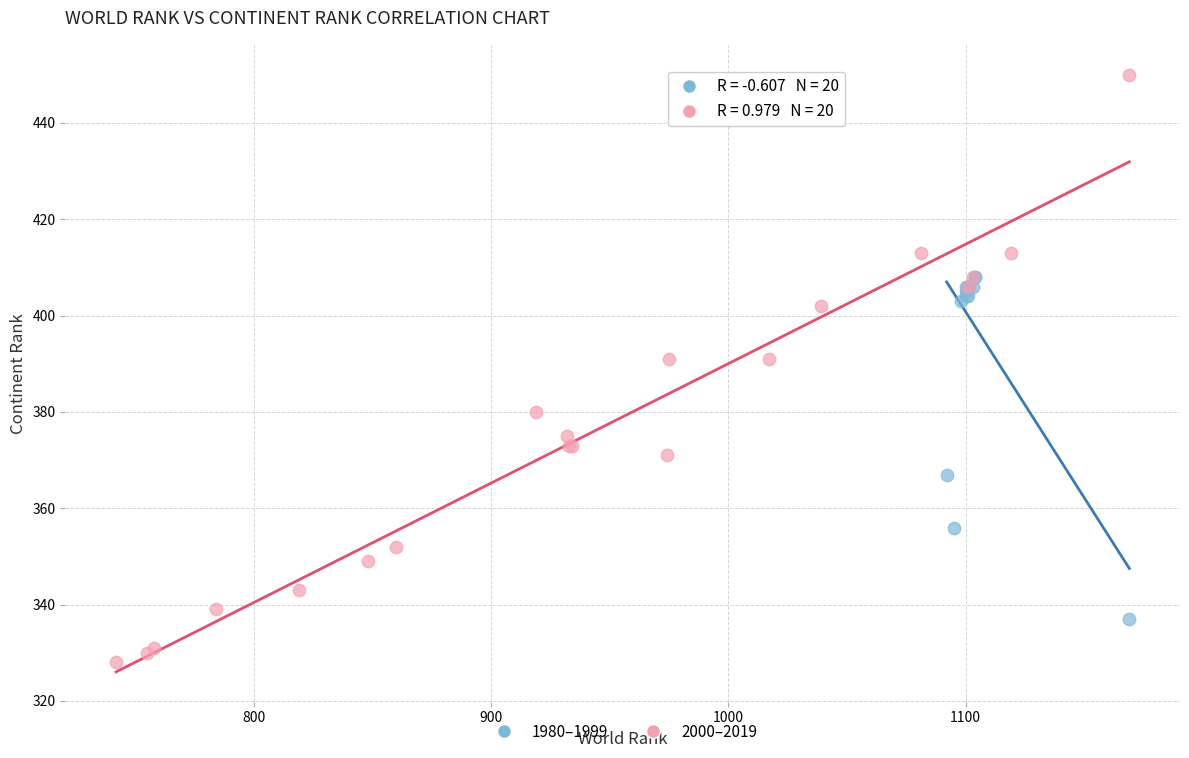

Which series has the widest spread of Y values?

2000–2019